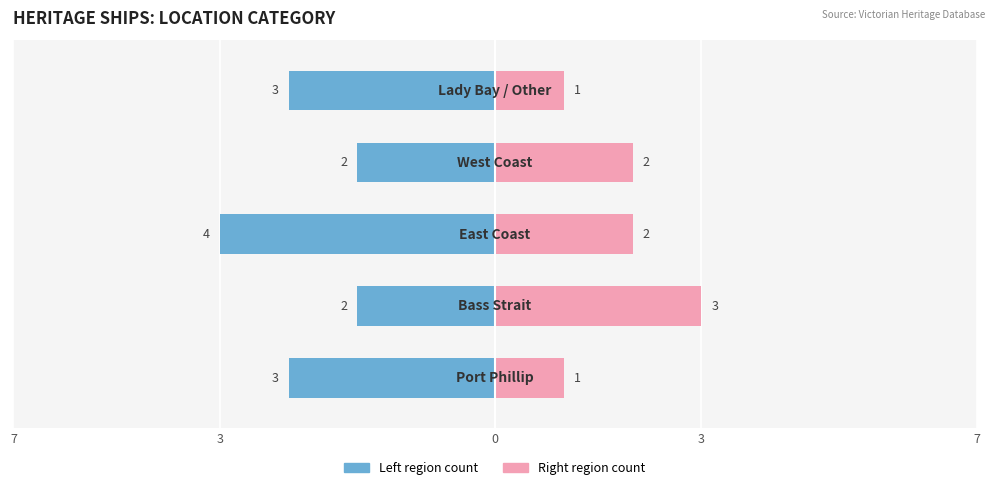

The value of Right region count at 3 is 2. True or false?

True